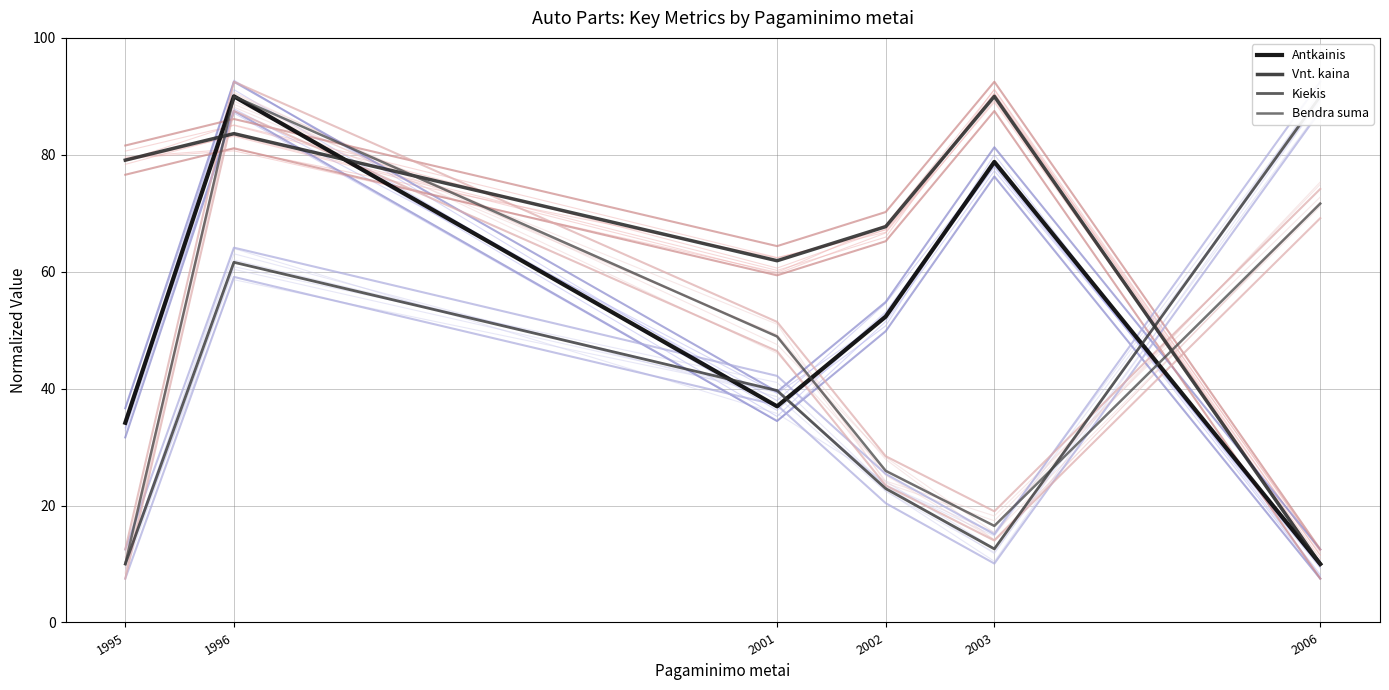

Where is the first local maximum for Bendra suma?

1996